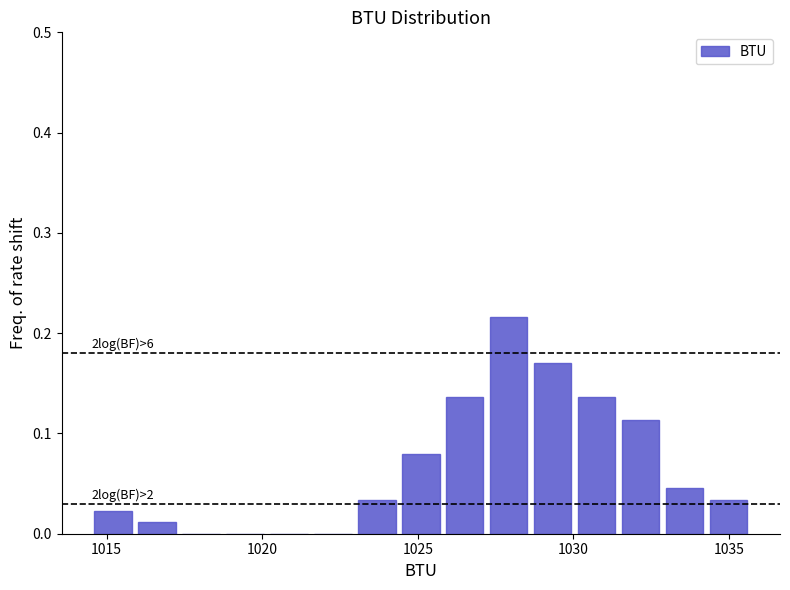

Read against the x-axis, roughly where is the centre of the tallest bar?

1028.0